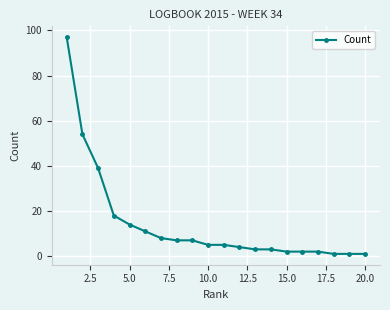

What is the difference between the second highest and minimum values?

53